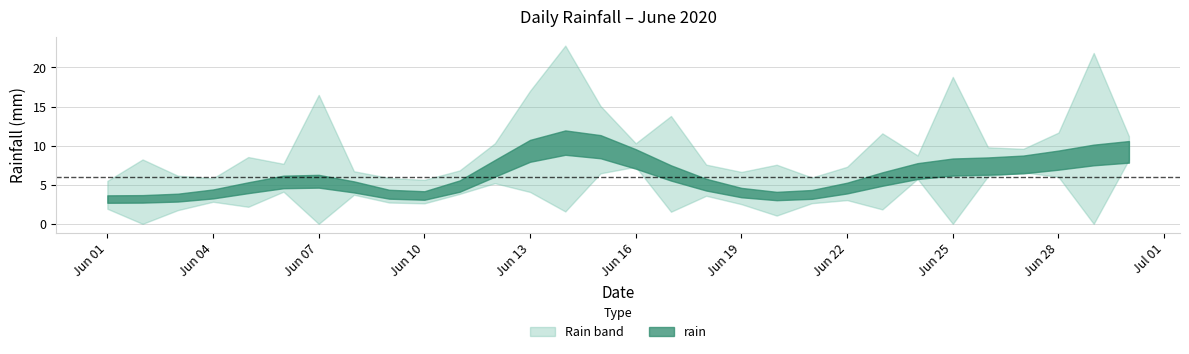

Rank the categories by value from highest to lowest.

2020-06-29, 2020-06-14, 2020-06-25, 2020-06-07, 2020-06-13, 2020-06-17, 2020-06-23, 2020-06-15, 2020-06-02, 2020-06-20, 2020-06-05, 2020-06-28, 2020-06-12, 2020-06-03, 2020-06-22, 2020-06-19, 2020-06-18, 2020-06-26, 2020-06-01, 2020-06-06, 2020-06-21, 2020-06-09, 2020-06-04, 2020-06-08, 2020-06-10, 2020-06-11, 2020-06-16, 2020-06-24, 2020-06-27, 2020-06-30